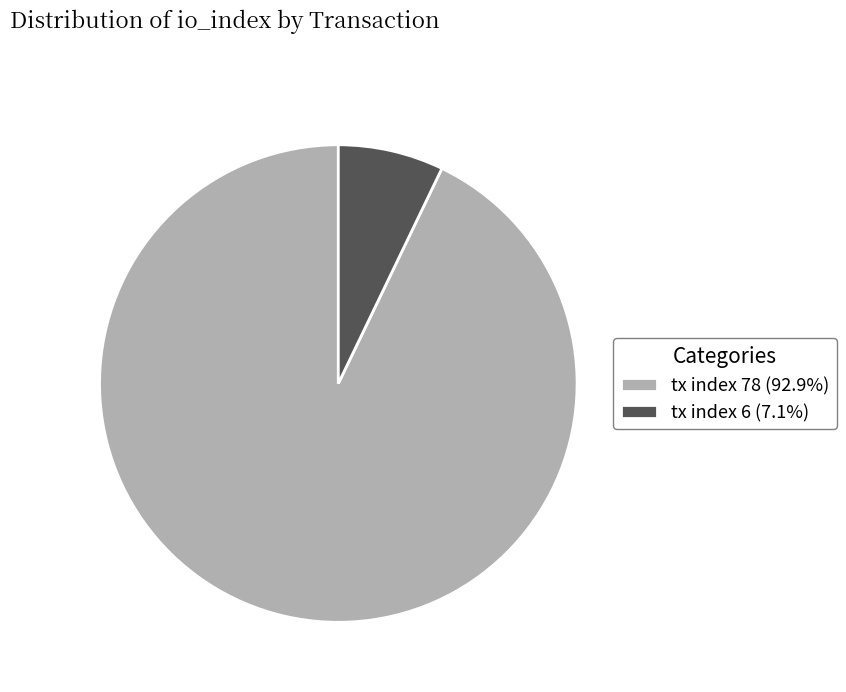

Combined, do tx index 6 (7.1%) and tx index 78 (92.9%) account for over 50%?

Yes